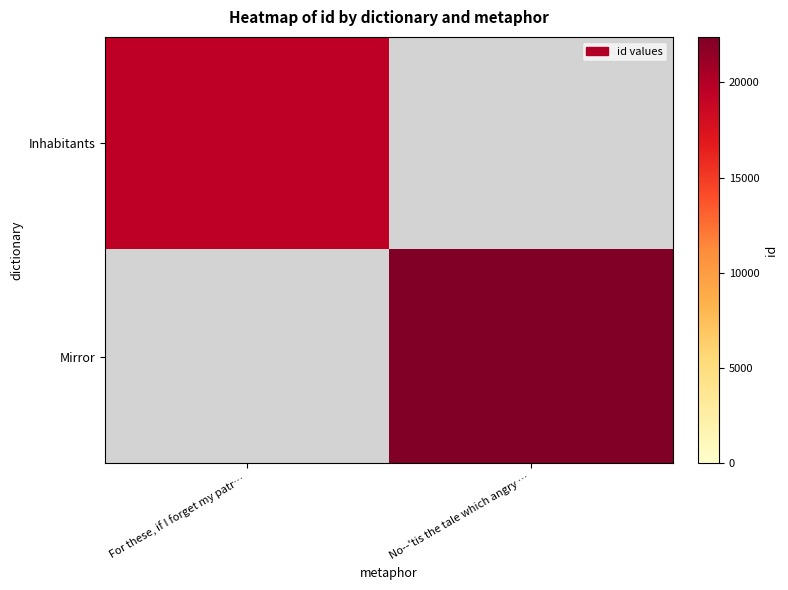

The Mirror series shows 22381.0 at No--'tis the tale which angry …. True or false?

True